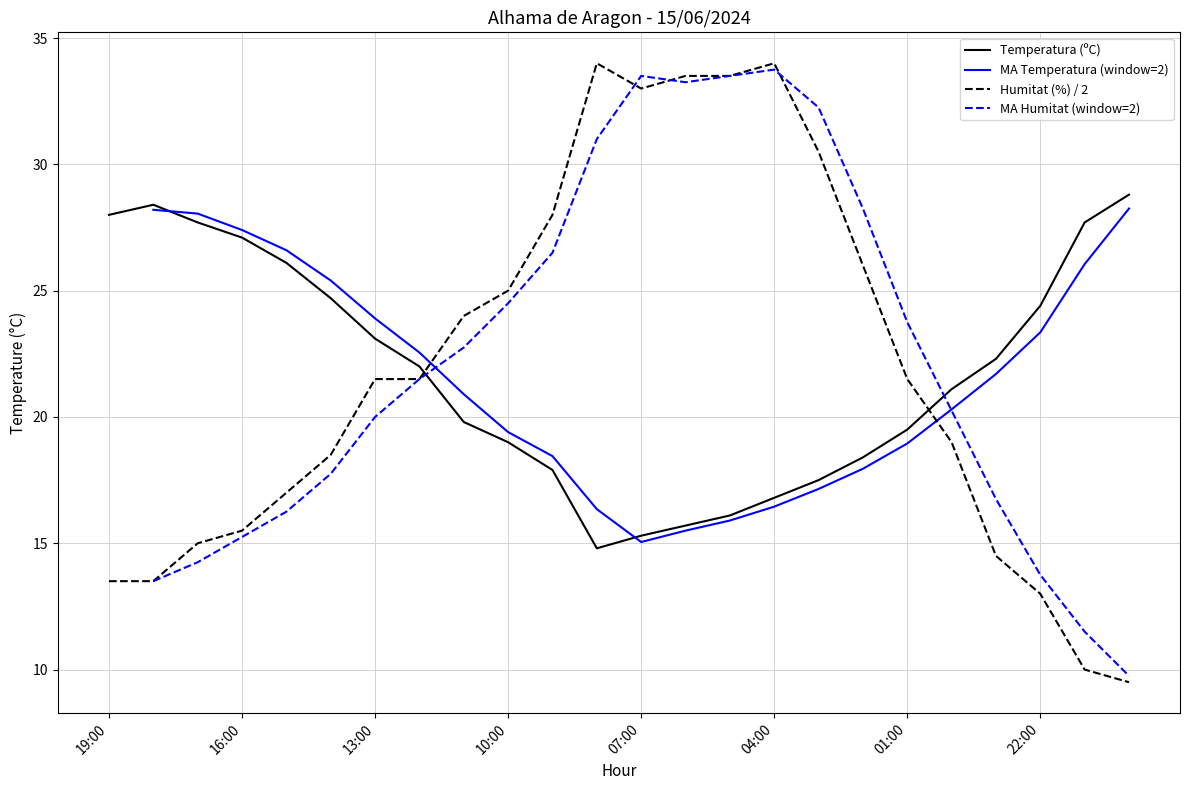

The value of Humitat (%) / 2 at 10:00 is 25.0. True or false?

True